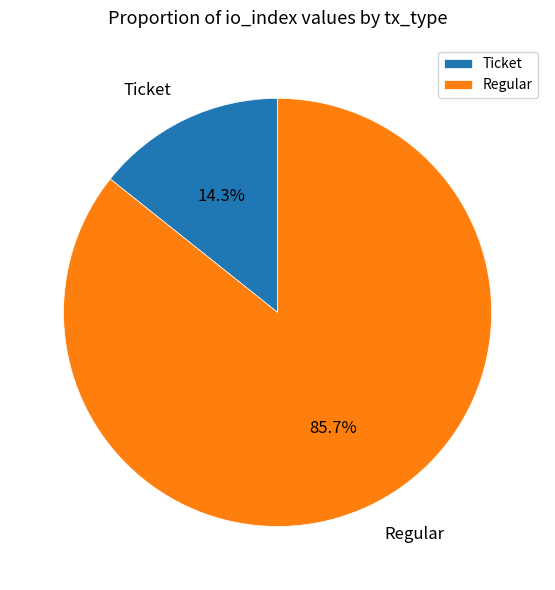

Which category has the smallest portion of the pie?

Ticket